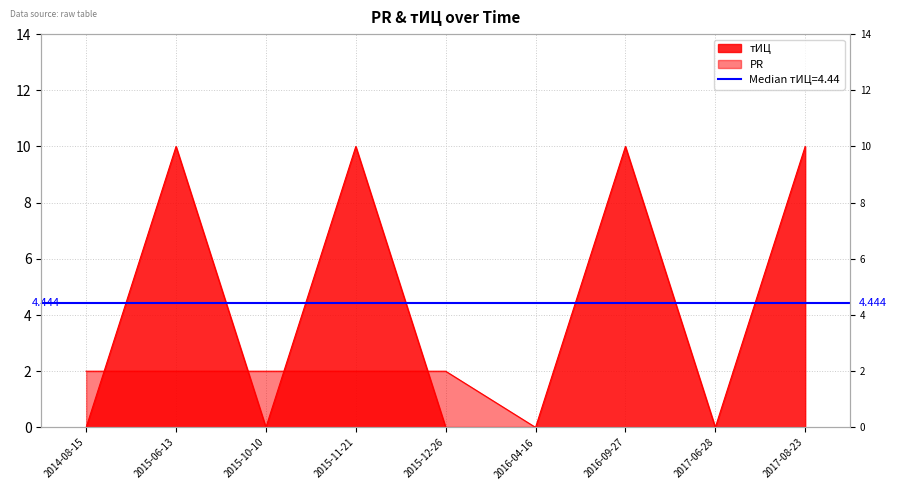

What is the label of the 8th point from the right?

2015-06-13